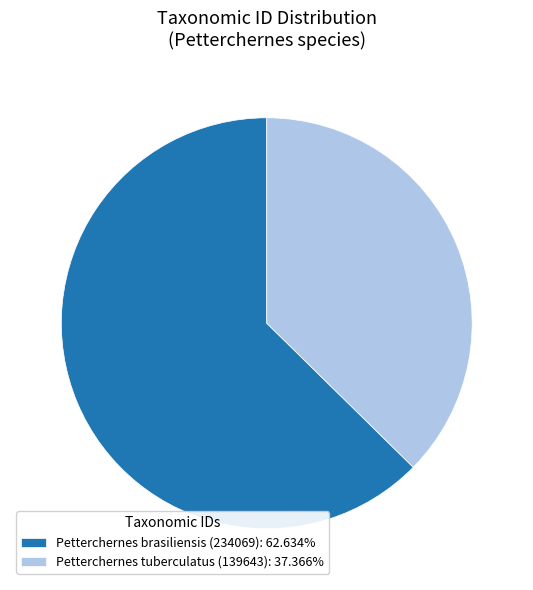

What is the smallest slice in the pie chart?

Petterchernes tuberculatus (139643)